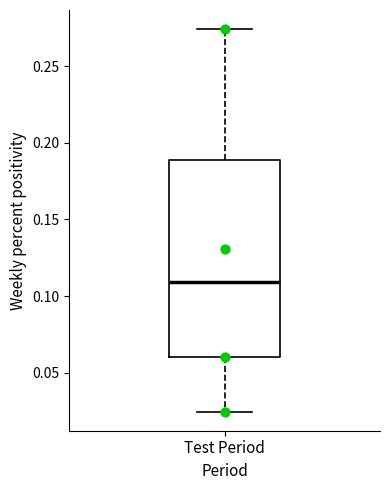

Where does the median line of the box for Test Period sit on the y-axis? The values are not printed on the chart, so give them approximately, as read against the axis.

0.110